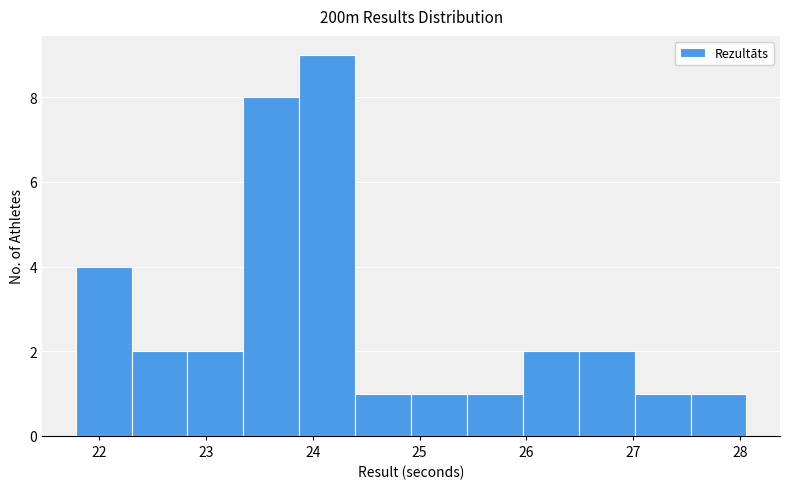

How tall is the bar that spans 24.9 to 25.4 on the x-axis? Neither the bar edges nor the heights are printed on the chart, so give them approximately, as read against the axes.

1